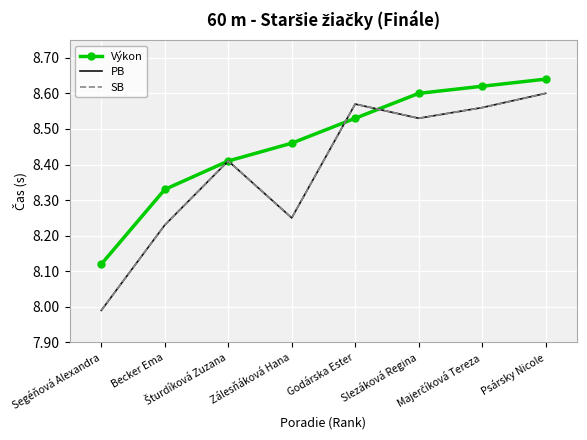

Reading left to right, extract all data points from this chart.

Výkon: Segéňová Alexandra=8.1	Becker Ema=8.3	Šturdíková Zuzana=8.4	Zálesňáková Hana=8.5	Godárska Ester=8.5	Slezáková Regina=8.6	Majerčíková Tereza=8.6	Psársky Nicole=8.6
PB: Segéňová Alexandra=8.0	Becker Ema=8.2	Šturdíková Zuzana=8.4	Zálesňáková Hana=8.2	Godárska Ester=8.6	Slezáková Regina=8.5	Majerčíková Tereza=8.6	Psársky Nicole=8.6
SB: Segéňová Alexandra=8.0	Becker Ema=8.2	Šturdíková Zuzana=8.4	Zálesňáková Hana=8.2	Godárska Ester=8.6	Slezáková Regina=8.5	Majerčíková Tereza=8.6	Psársky Nicole=8.6